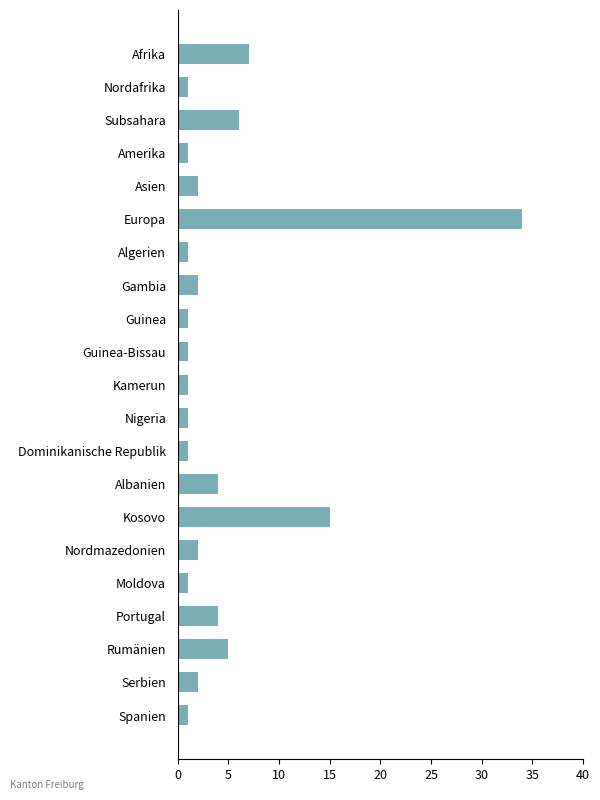

What is the label of the 11th bar from the bottom?

Kamerun